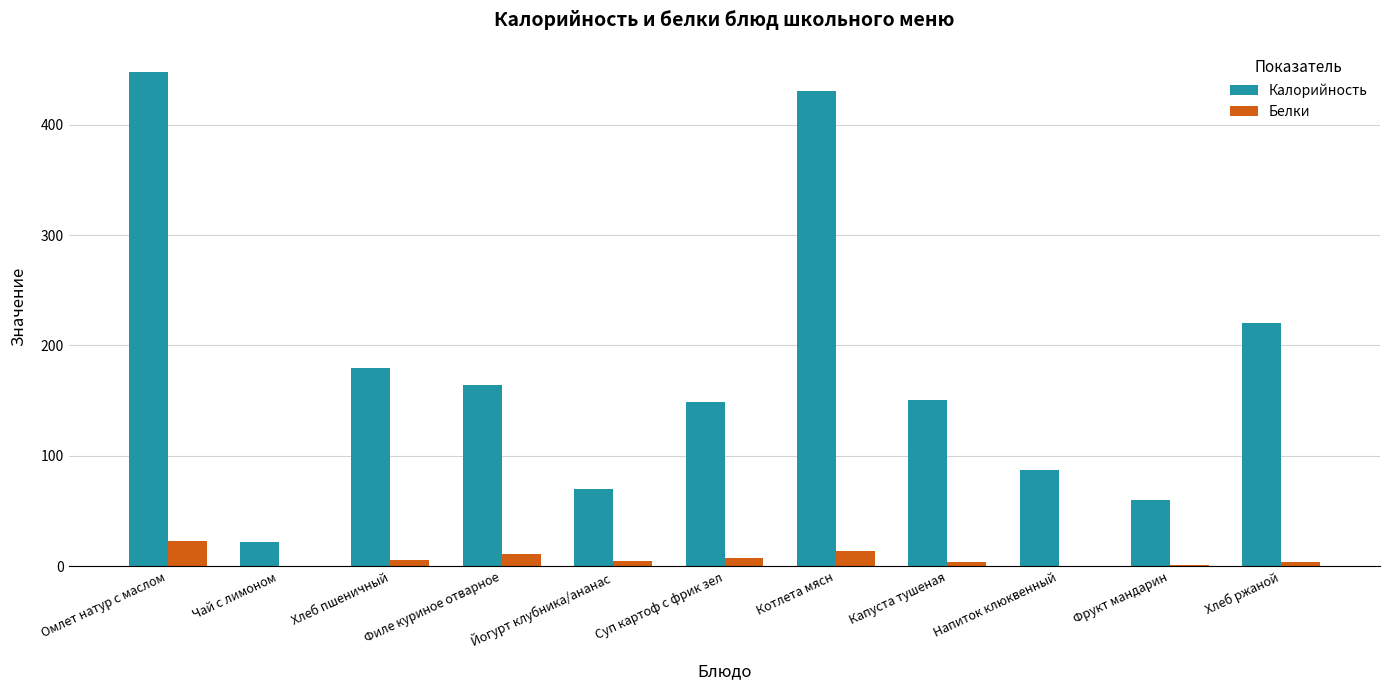

What is the sum of the Калорийность values at Омлет натур с маслом and Капуста тушеная?

598.2